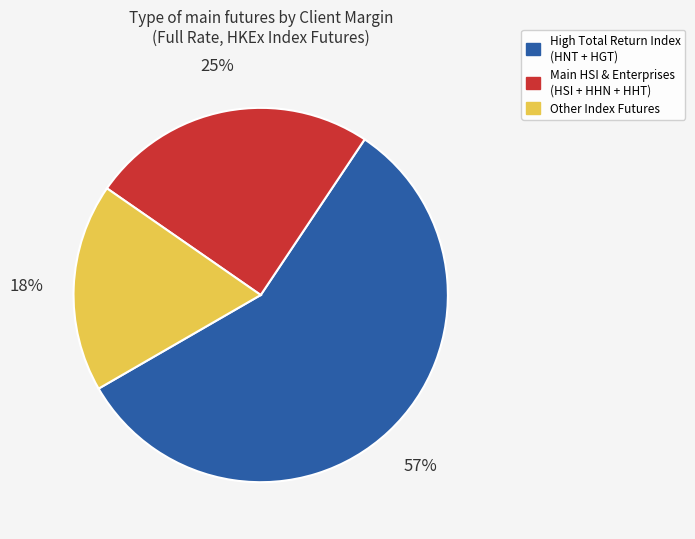

To the nearest percent, what is the difference between the largest and smallest slice percentages?

39%